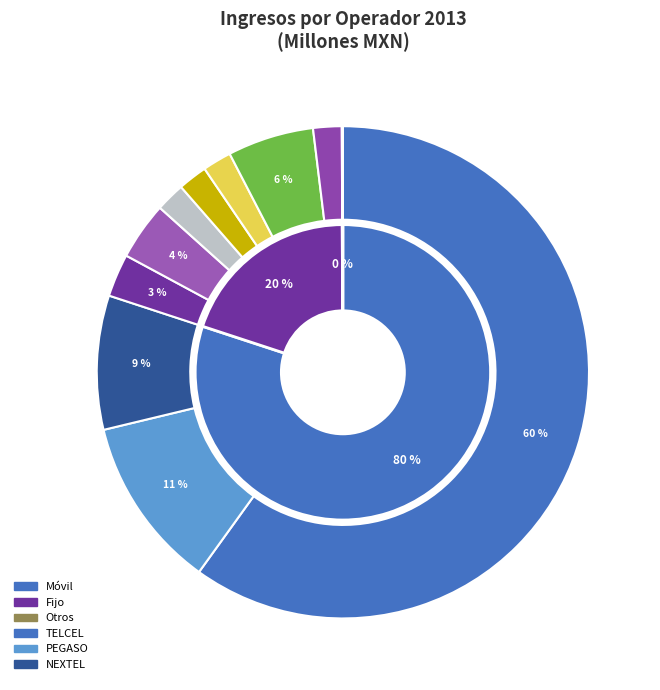

Is TELCEL the majority of the pie?

Yes